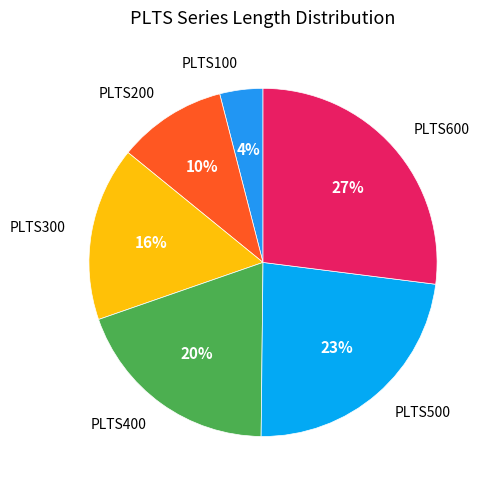

Which has a higher value, PLTS100 or PLTS500?

PLTS500